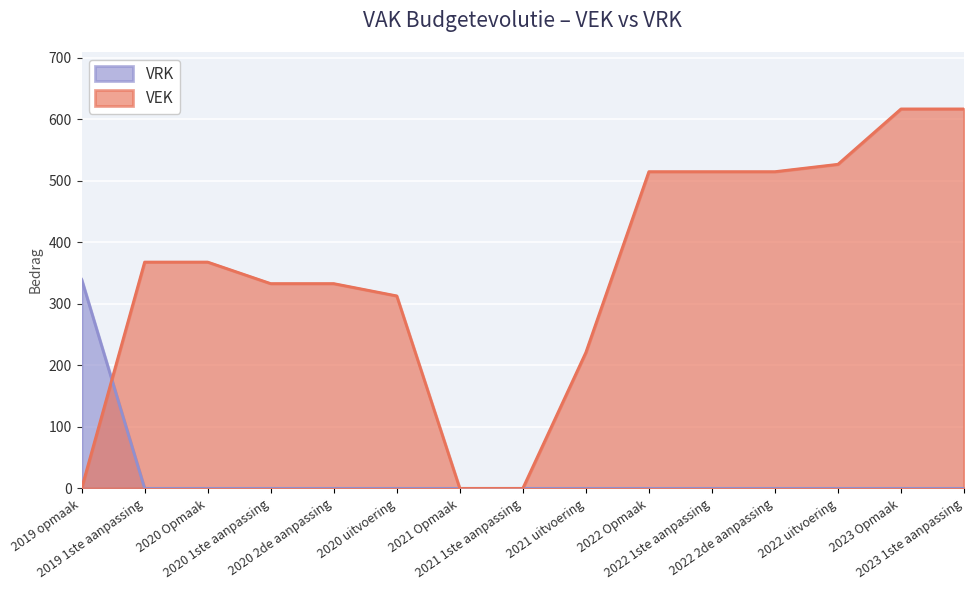

Reading left to right, what are all the values shown in this chart?

VEK: 2019 opmaak=0	2019 1ste aanpassing=368	2020 Opmaak=368	2020 1ste aanpassing=333	2020 2de aanpassing=333	2020 uitvoering=313	2021 Opmaak=0	2021 1ste aanpassing=0	2021 uitvoering=221	2022 Opmaak=515	2022 1ste aanpassing=515	2022 2de aanpassing=515	2022 uitvoering=527	2023 Opmaak=617	2023 1ste aanpassing=617
VRK: 2019 opmaak=340	2019 1ste aanpassing=0	2020 Opmaak=0	2020 1ste aanpassing=0	2020 2de aanpassing=0	2020 uitvoering=0	2021 Opmaak=0	2021 1ste aanpassing=0	2021 uitvoering=0	2022 Opmaak=0	2022 1ste aanpassing=0	2022 2de aanpassing=0	2022 uitvoering=0	2023 Opmaak=0	2023 1ste aanpassing=0